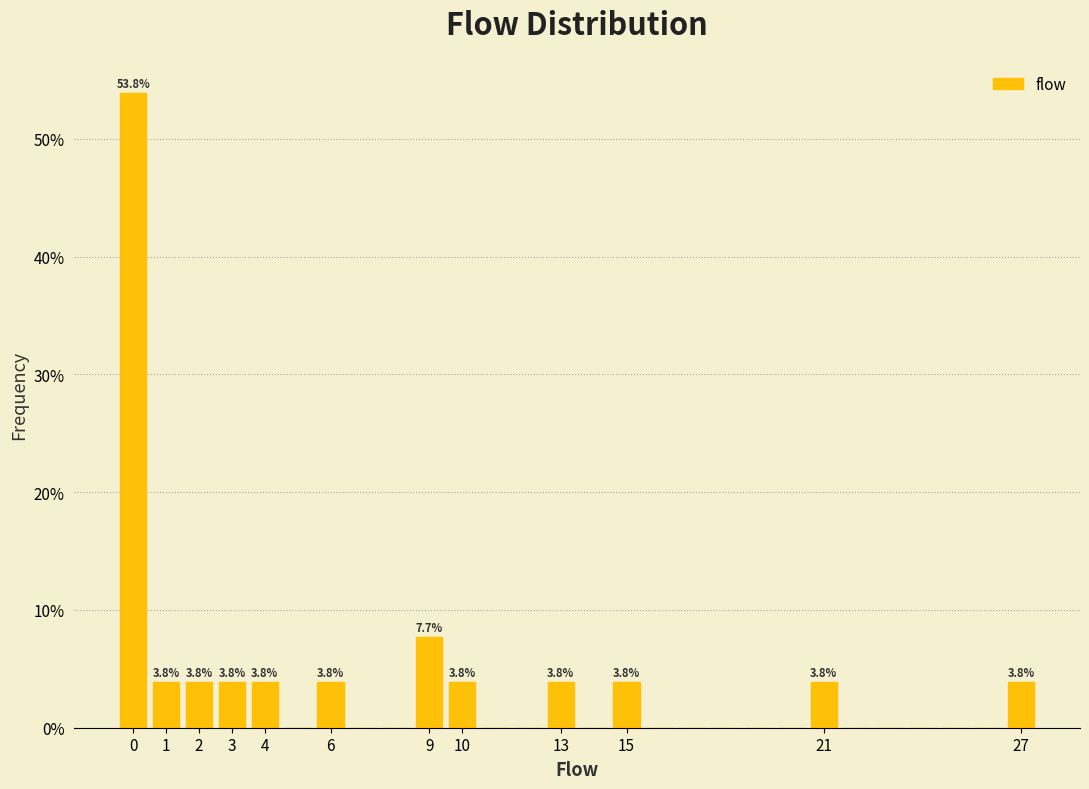

Over which range of the x-axis is the bar tallest?

-0.5 to 0.5